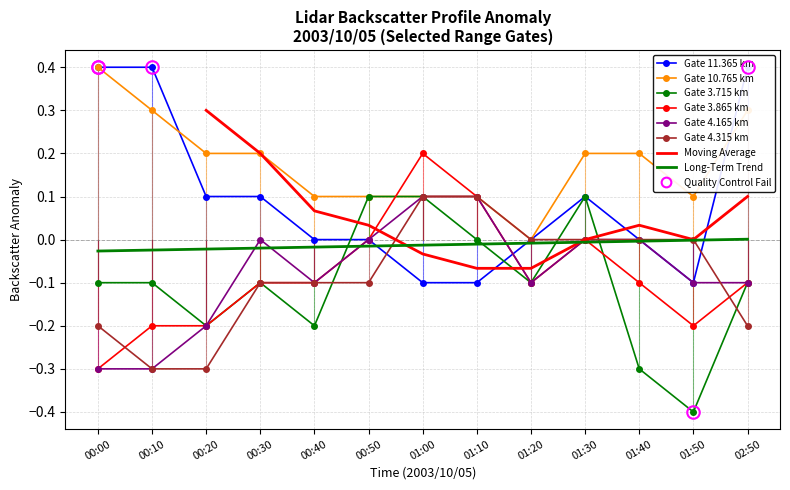

What is the difference between the maximum and second lowest values in the 4.315 series?

0.4